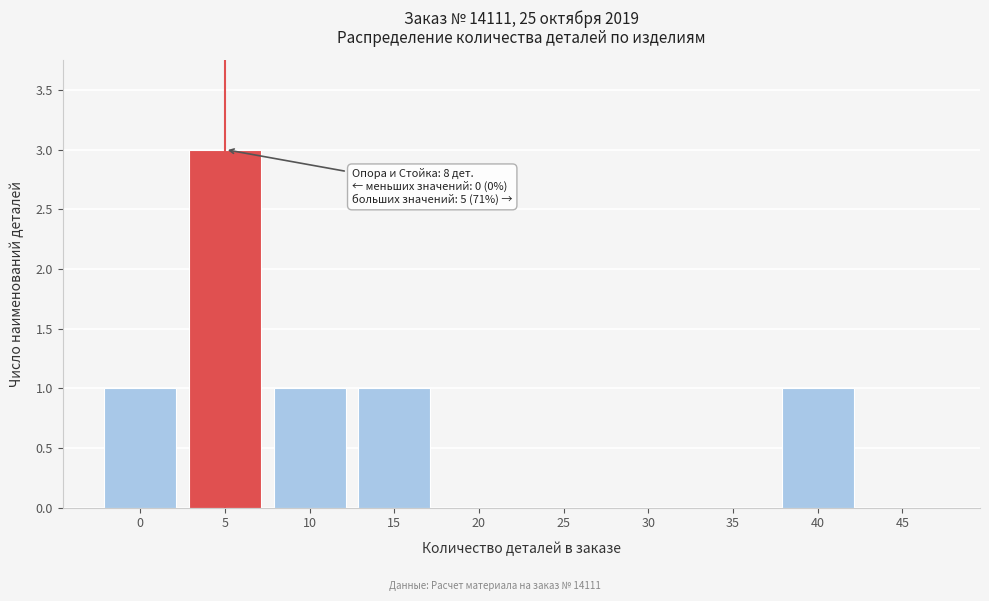

Reading left to right, list all the values displayed in this chart.

0=1	5=3	10=1	15=1	20=0	25=0	30=0	35=0	40=1	45=0